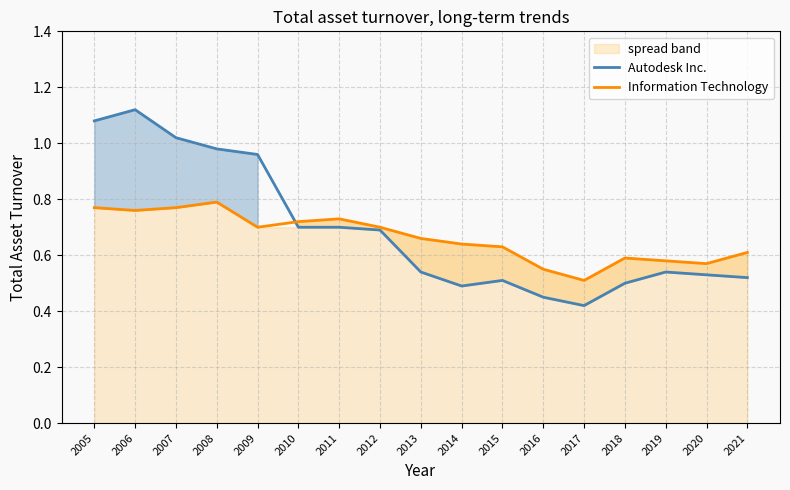

How many distinct data groups are displayed?

2